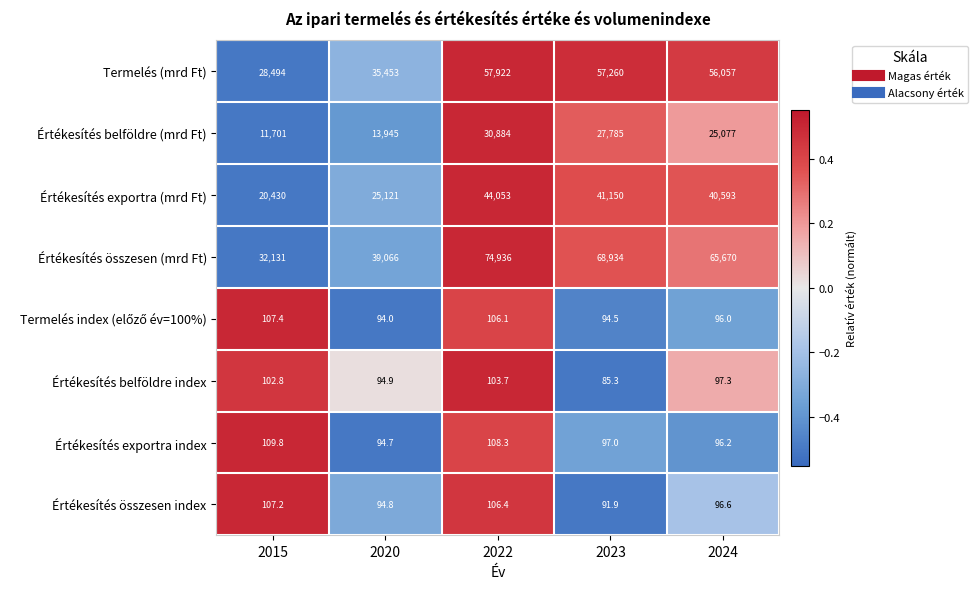

Which series has the widest spread of values?

Értékesítés összesen (mrd Ft)